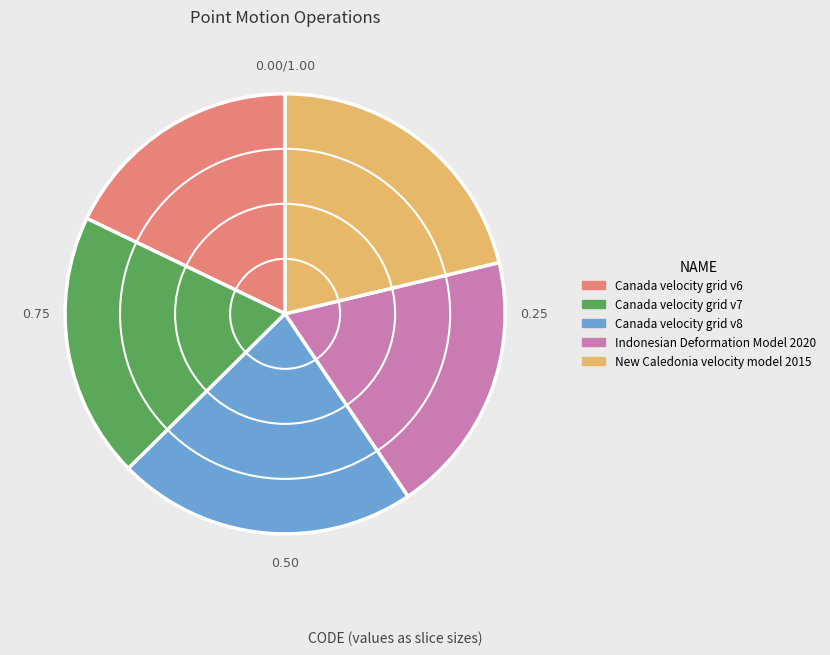

How many segments does this pie chart have?

5